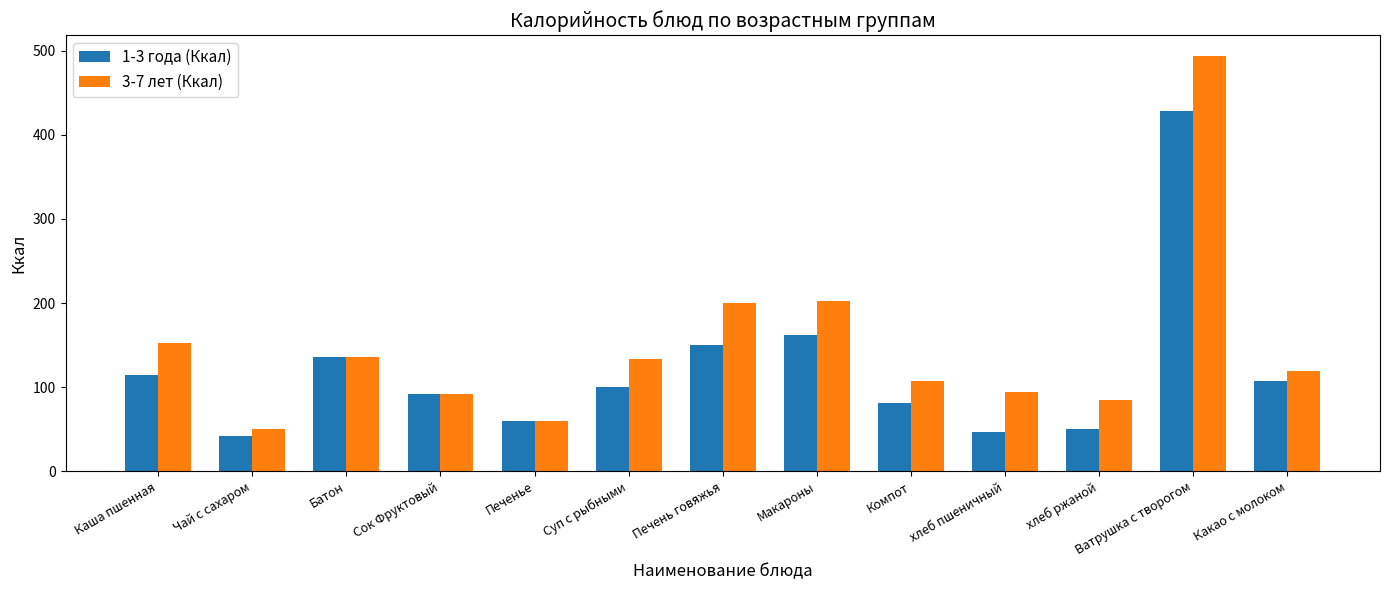

True or false: 1-3 года (Ккал) has a value of 136.0 at Батон.

True